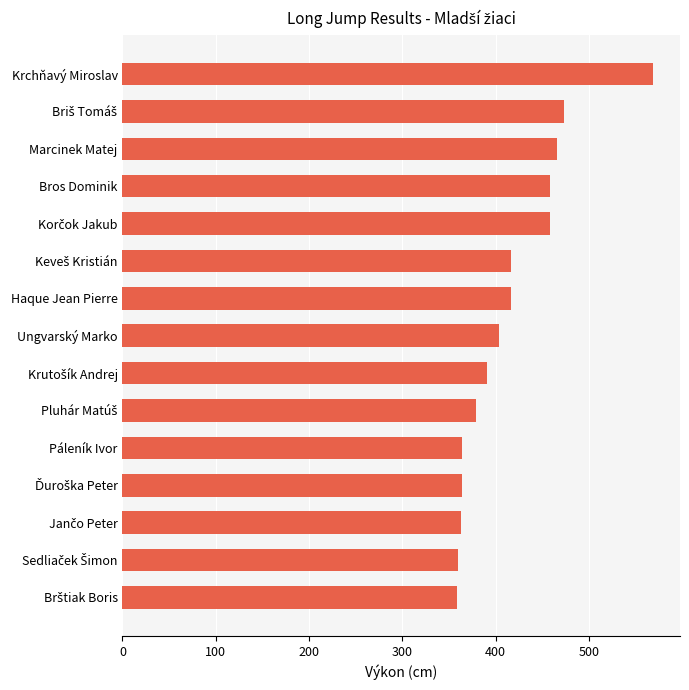

What is the difference between the second highest and minimum values?

114